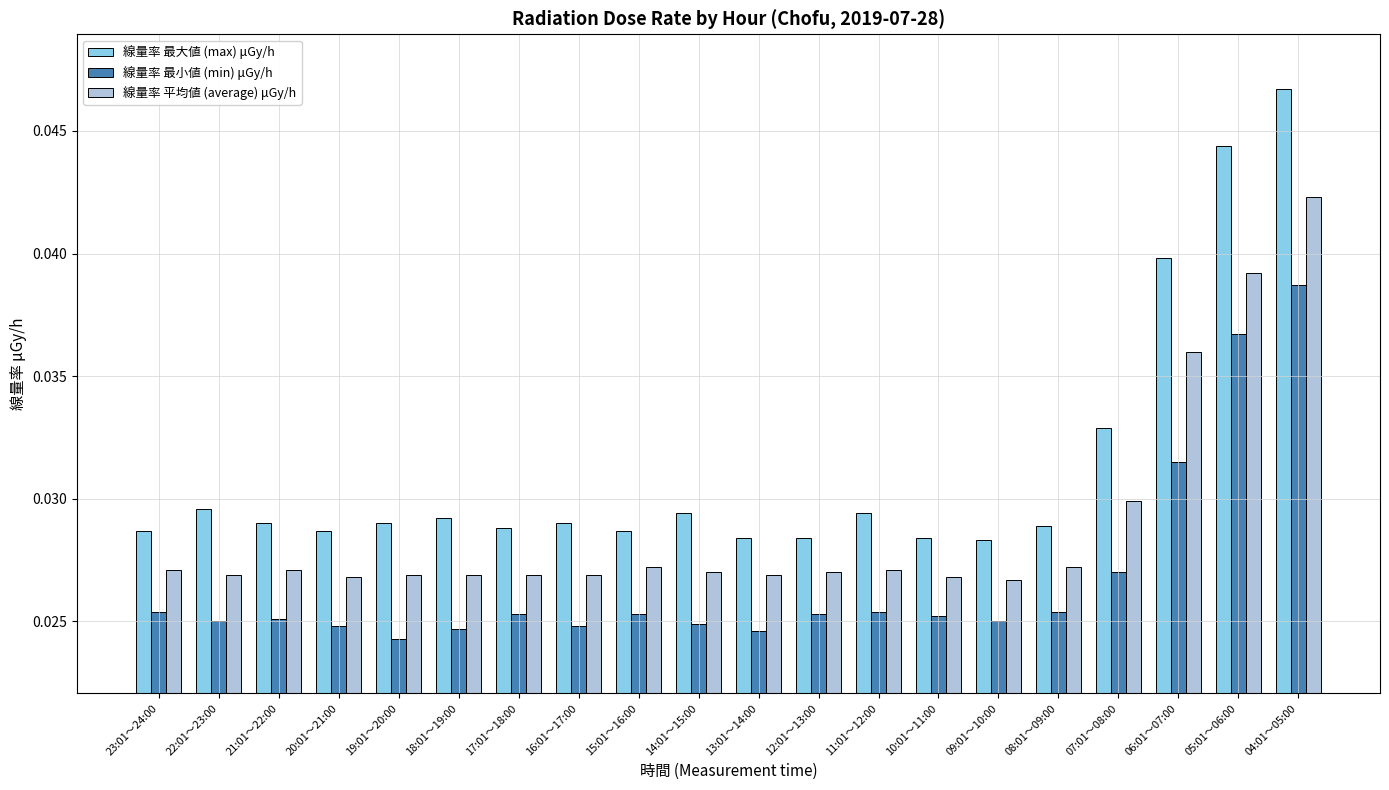

How many 線量率 平均値 (average) μGy/h values are between 0 and 1?

20